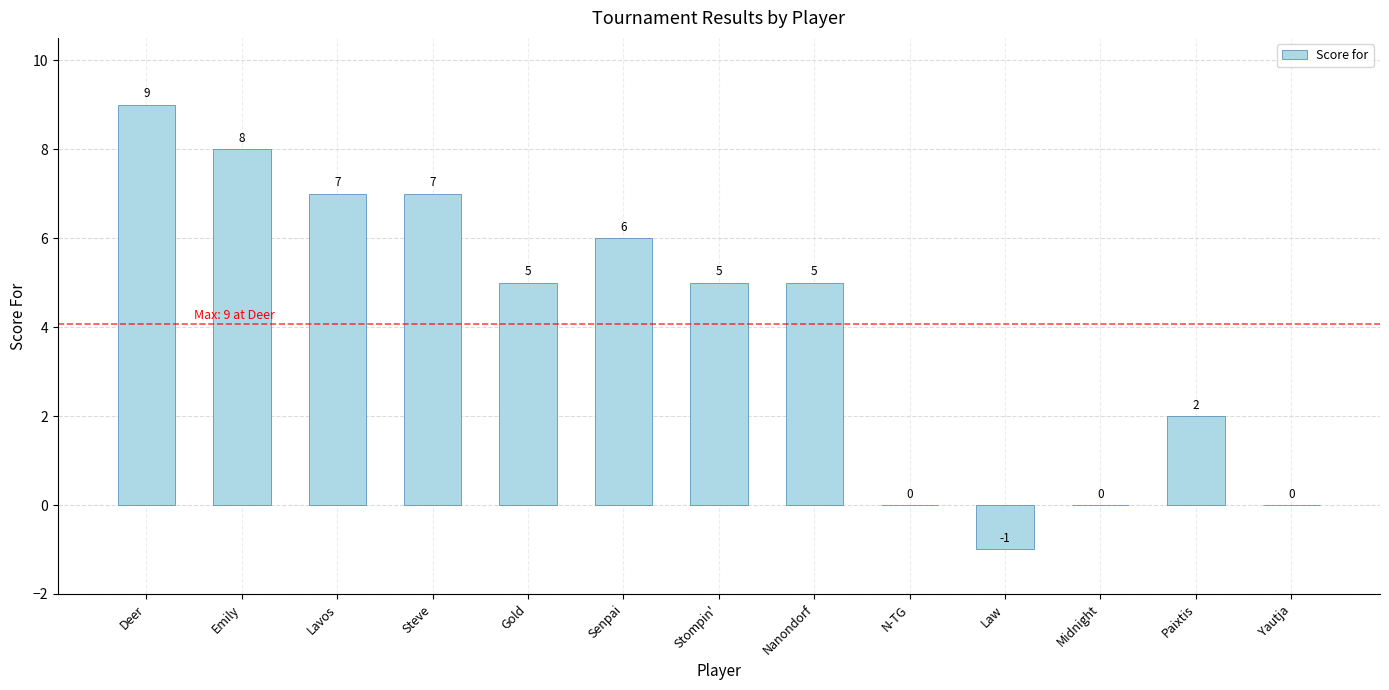

What is the greatest value displayed?

9